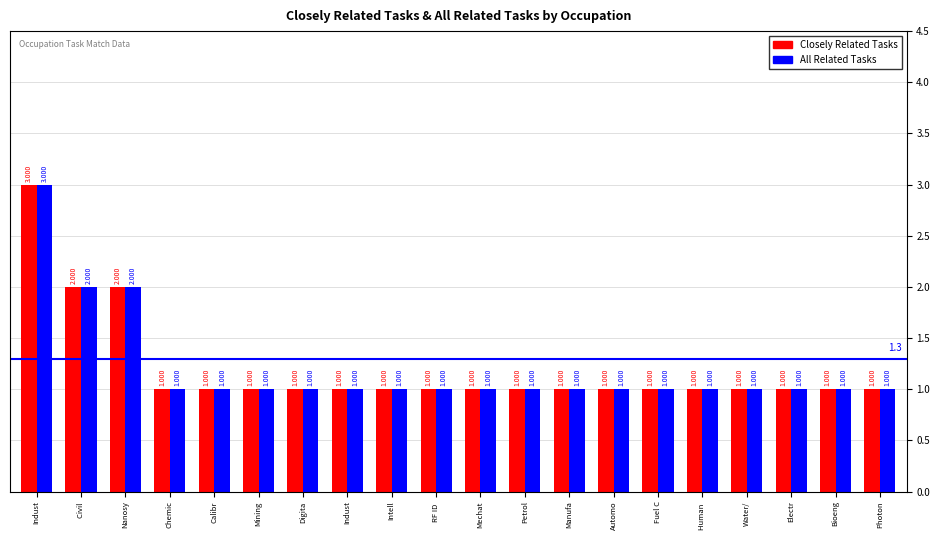

Which series has the largest total across all categories?

closely_related